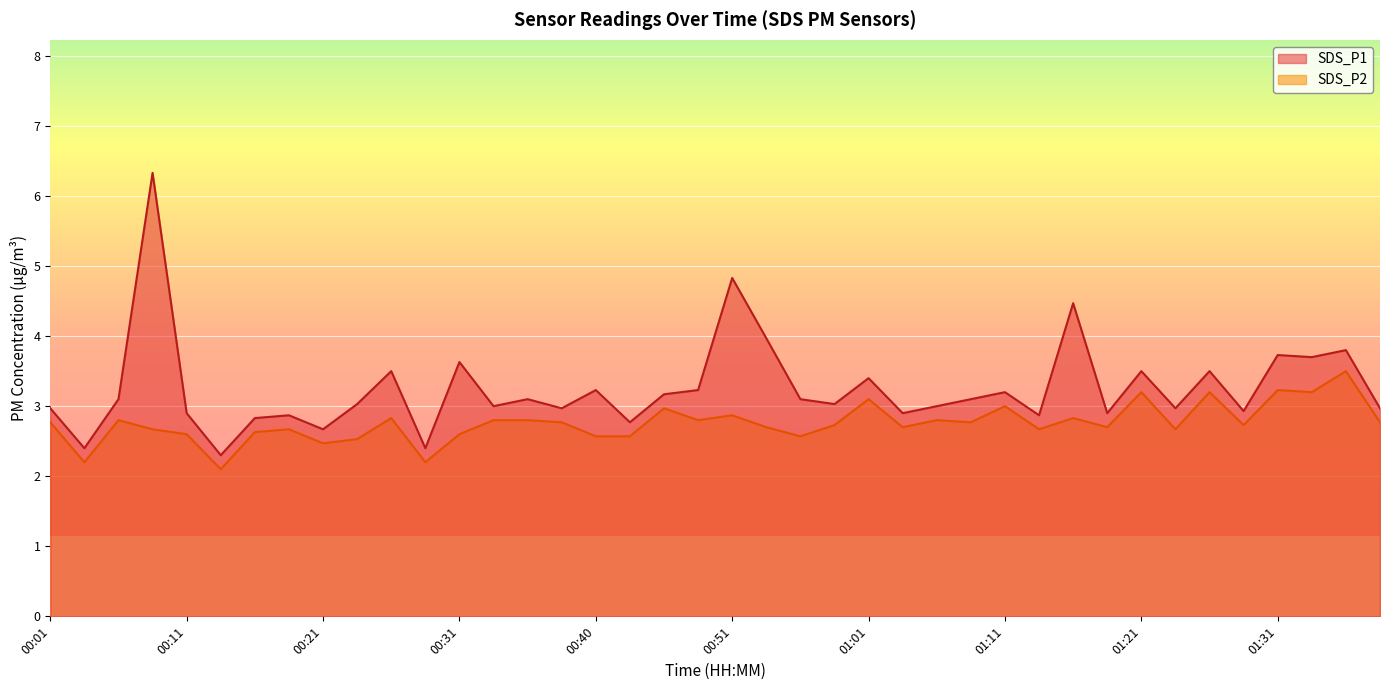

Which category has the highest value in the SDS_P1 series?

00:08